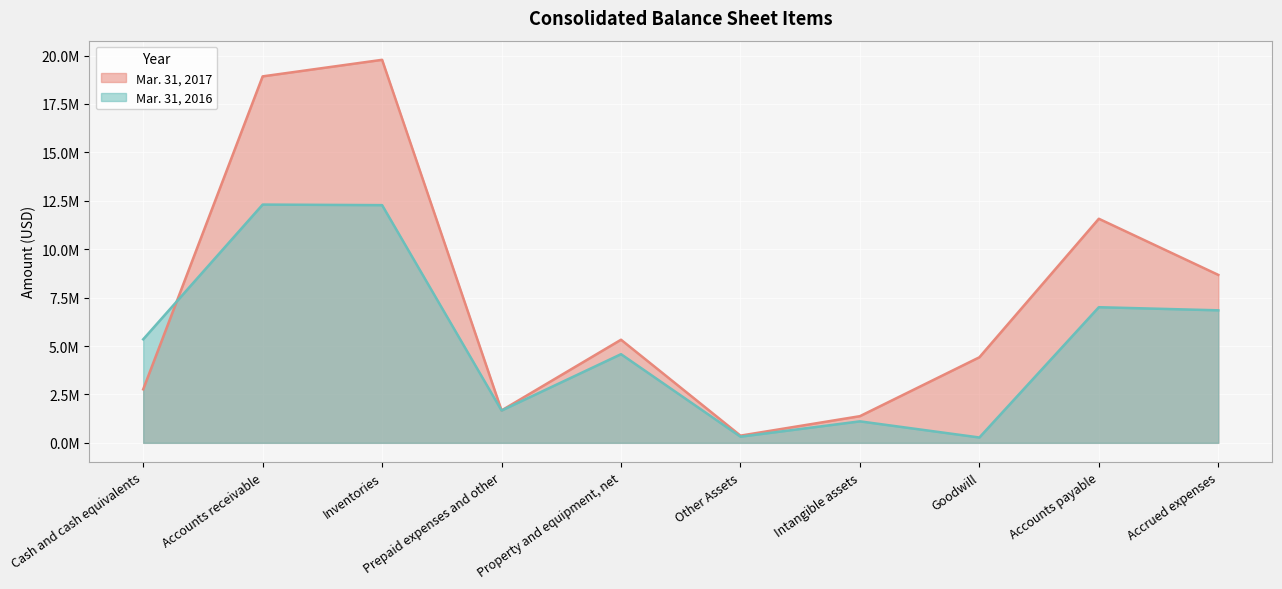

What is the lowest value of the Mar. 31, 2017 series?

371975